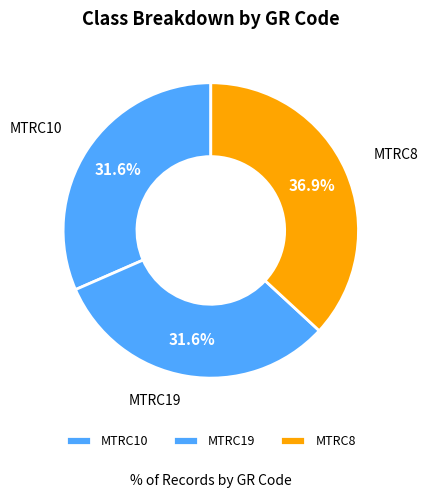

Is there any slice that represents more than half of the pie?

No